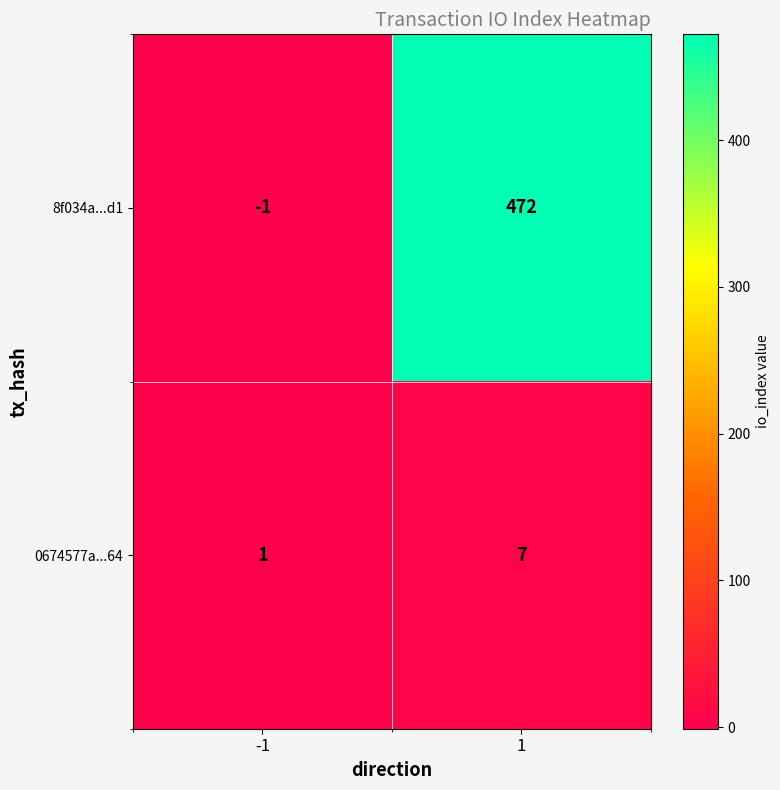

What is the difference between the highest and lowest values at -1?

2